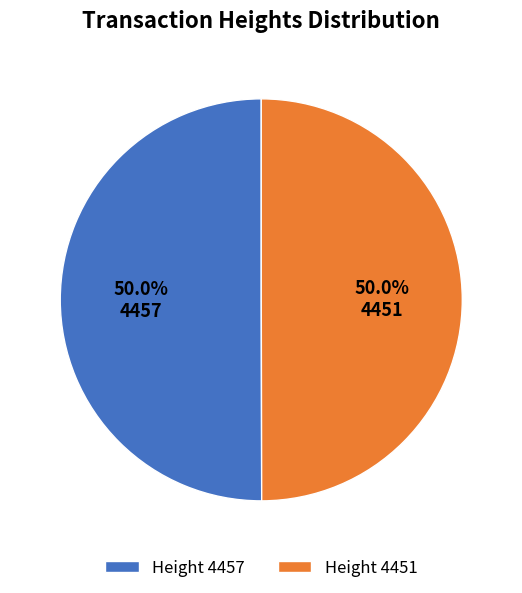

To the nearest percent, what percentage of the pie is 4451?

50%